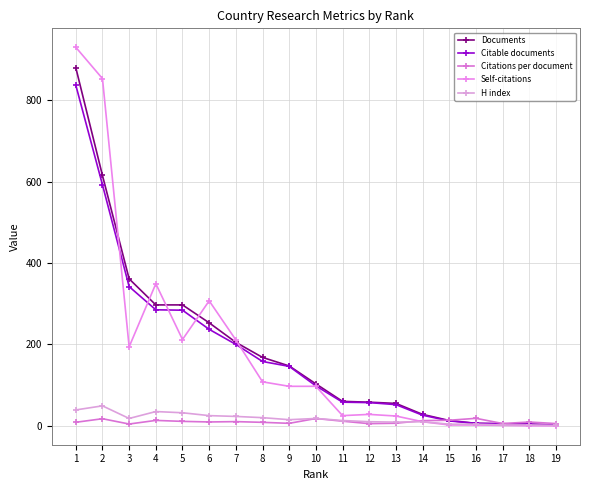

What is the value of the H index point at the 16th from the left?

4.0